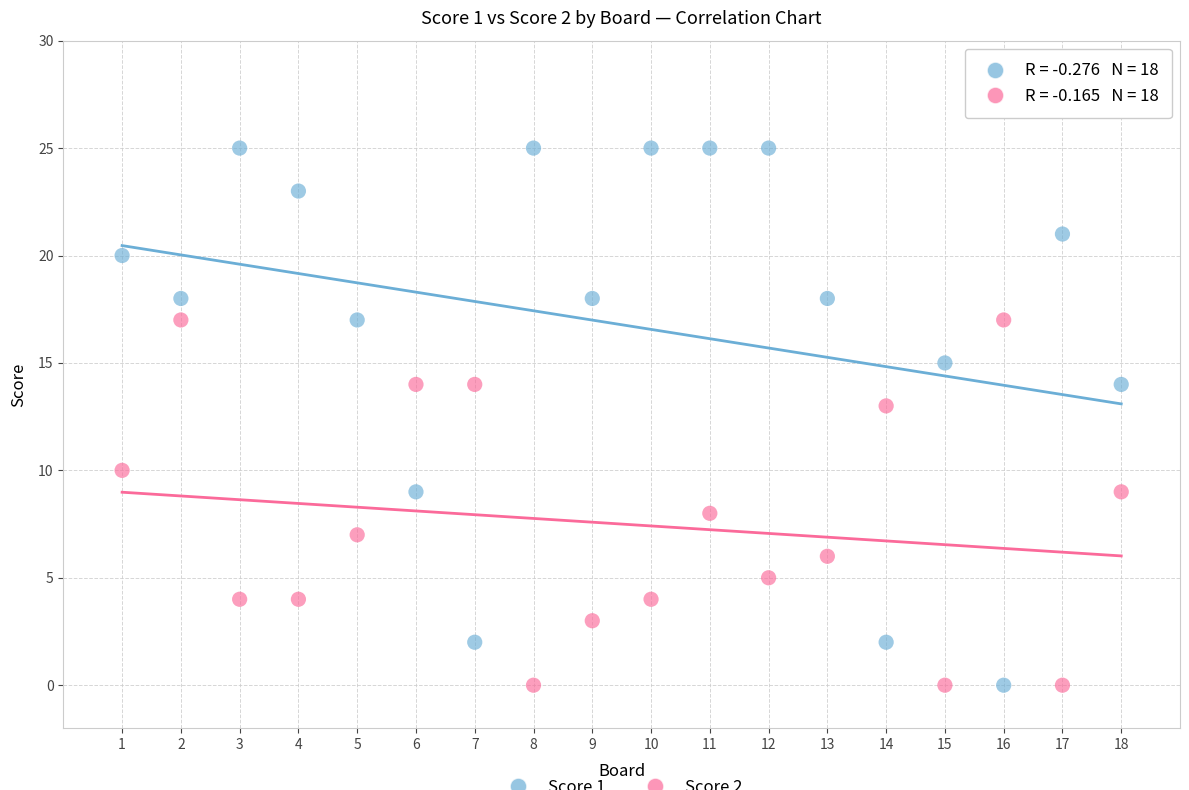

Across all data points, what is the range of Y values (max minus min)?

25